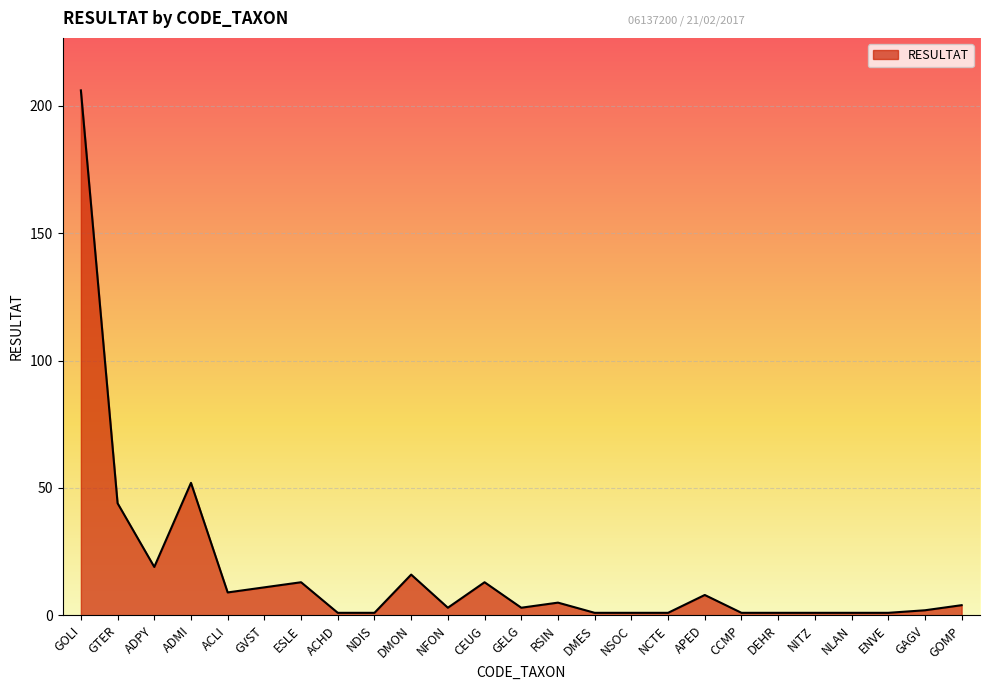

What is the difference between the second highest and second lowest values?

51